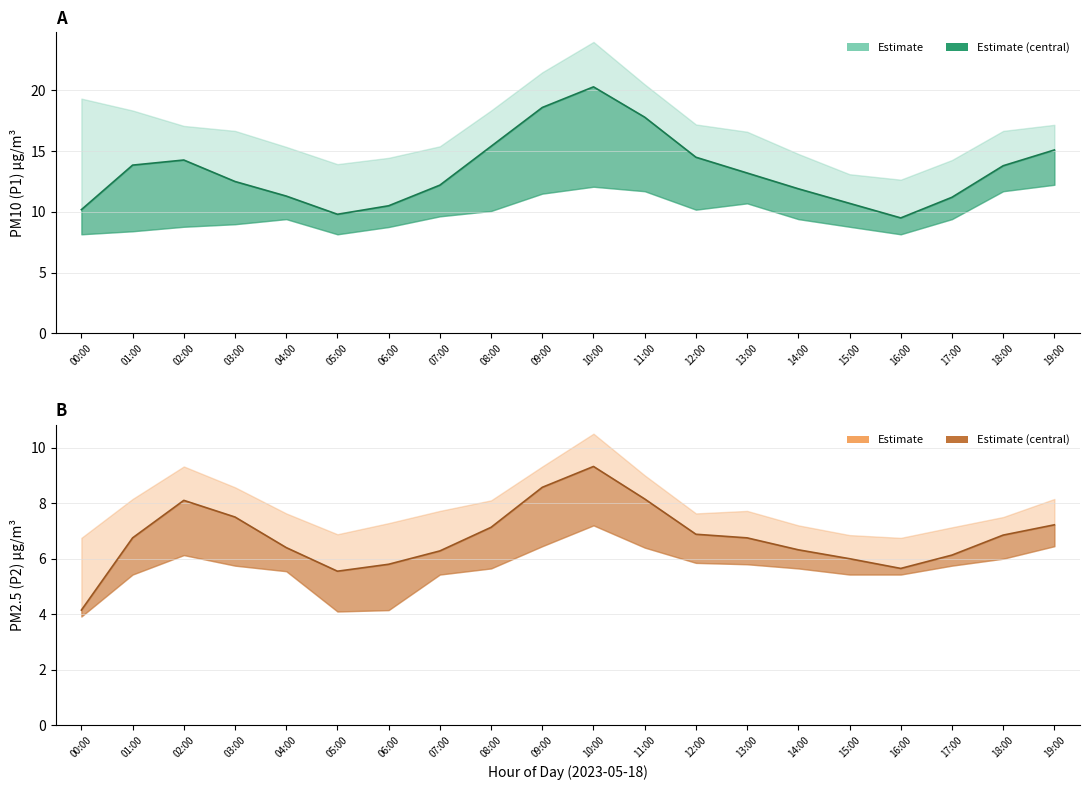

Which series has the largest range (max minus min)?

P1_upper